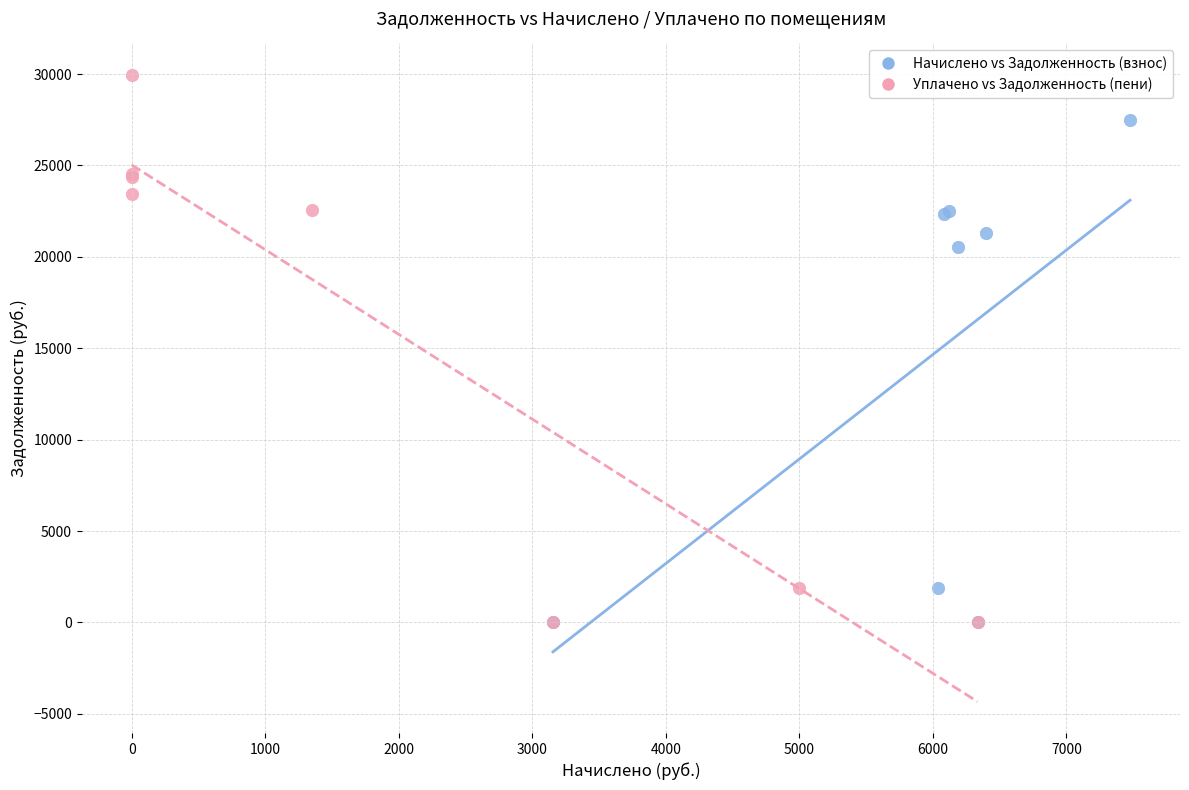

Which series has the largest Y range (max minus min)?

Уплачено vs Задолженность (пени)